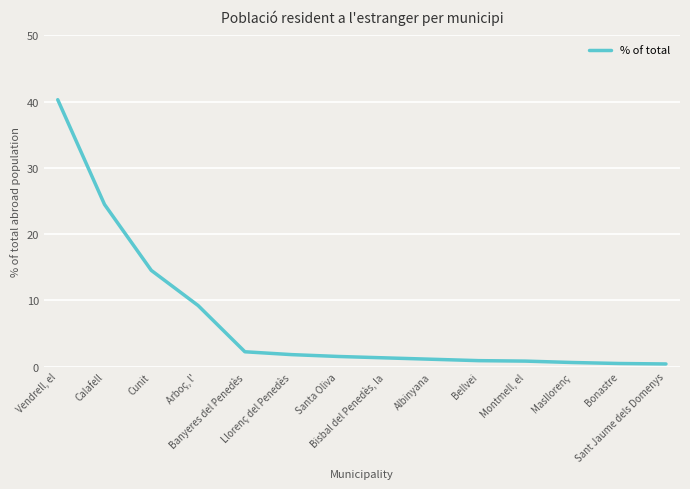

The value at Bonastre is 0.5. True or false?

True